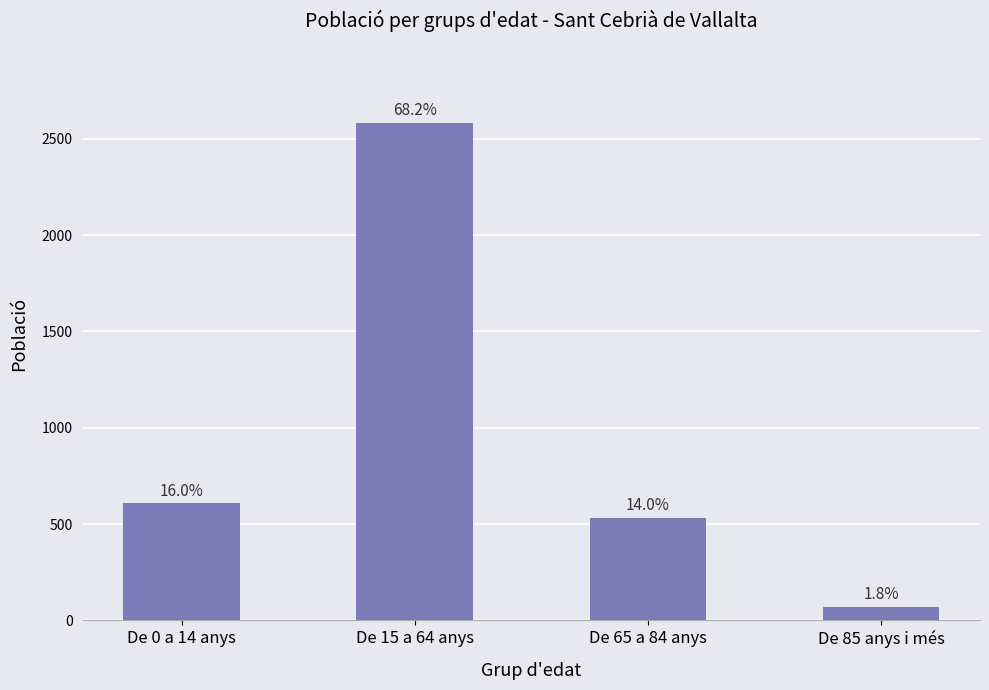

Reading right to left, transcribe all the data shown in this chart.

69	531	2584	607